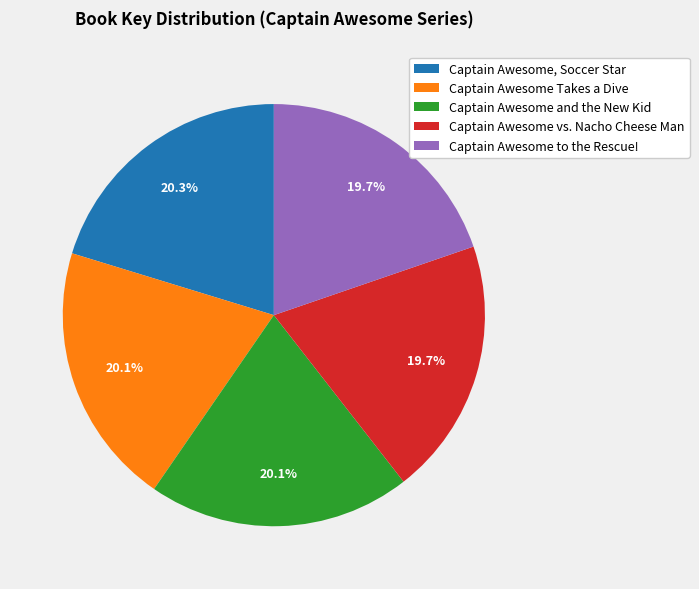

Is there any slice that represents more than half of the pie?

No